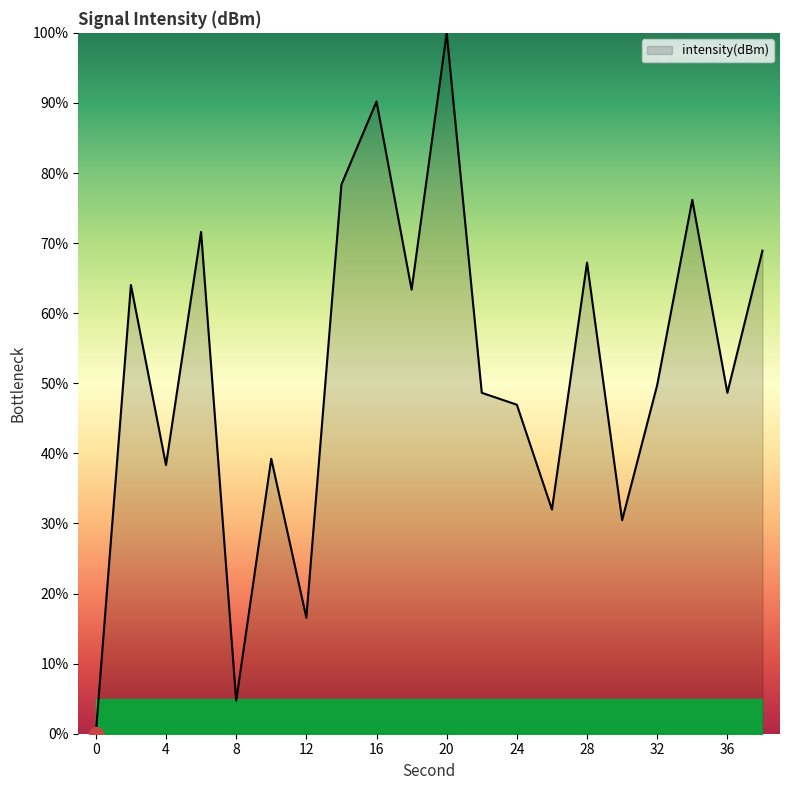

Reading left to right, list all the values displayed in this chart.

0.0	64.0	38.3	71.6	4.7	39.2	16.6	78.4	90.2	63.4	100.0	48.6	46.9	32.0	67.2	30.5	49.8	76.2	48.6	68.9